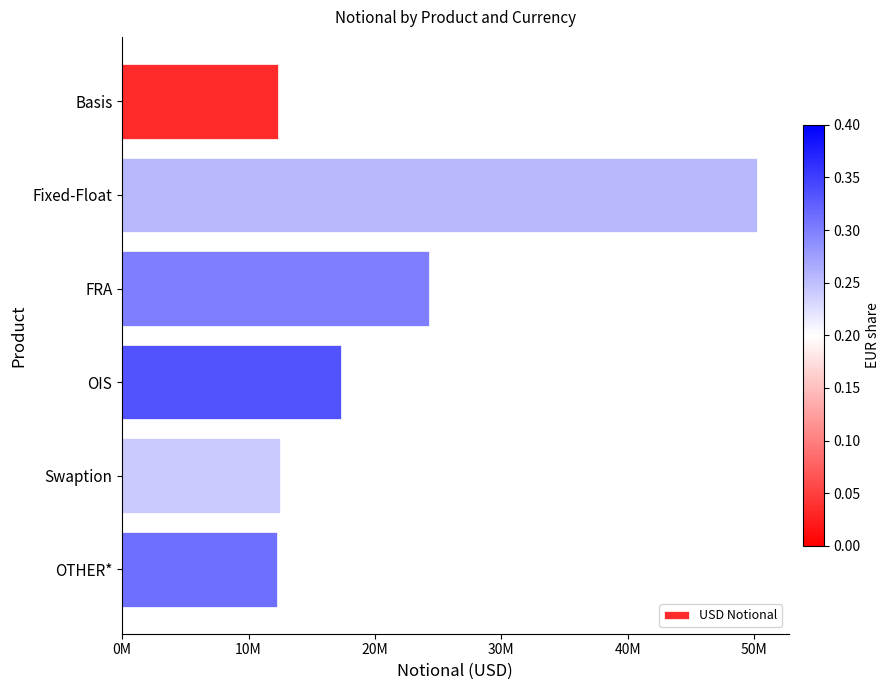

Are the bars horizontal?

Yes